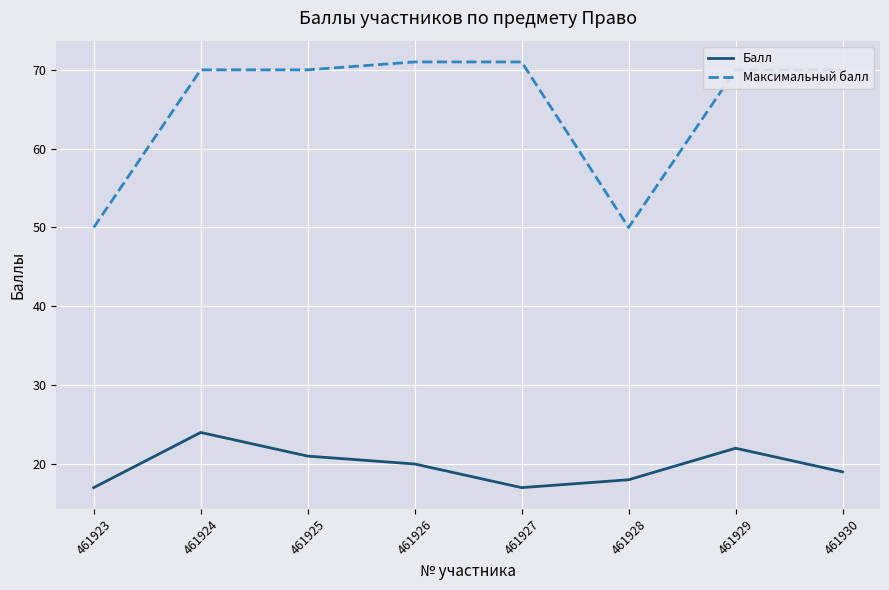

What is the highest value of the Максимальный балл series?

71